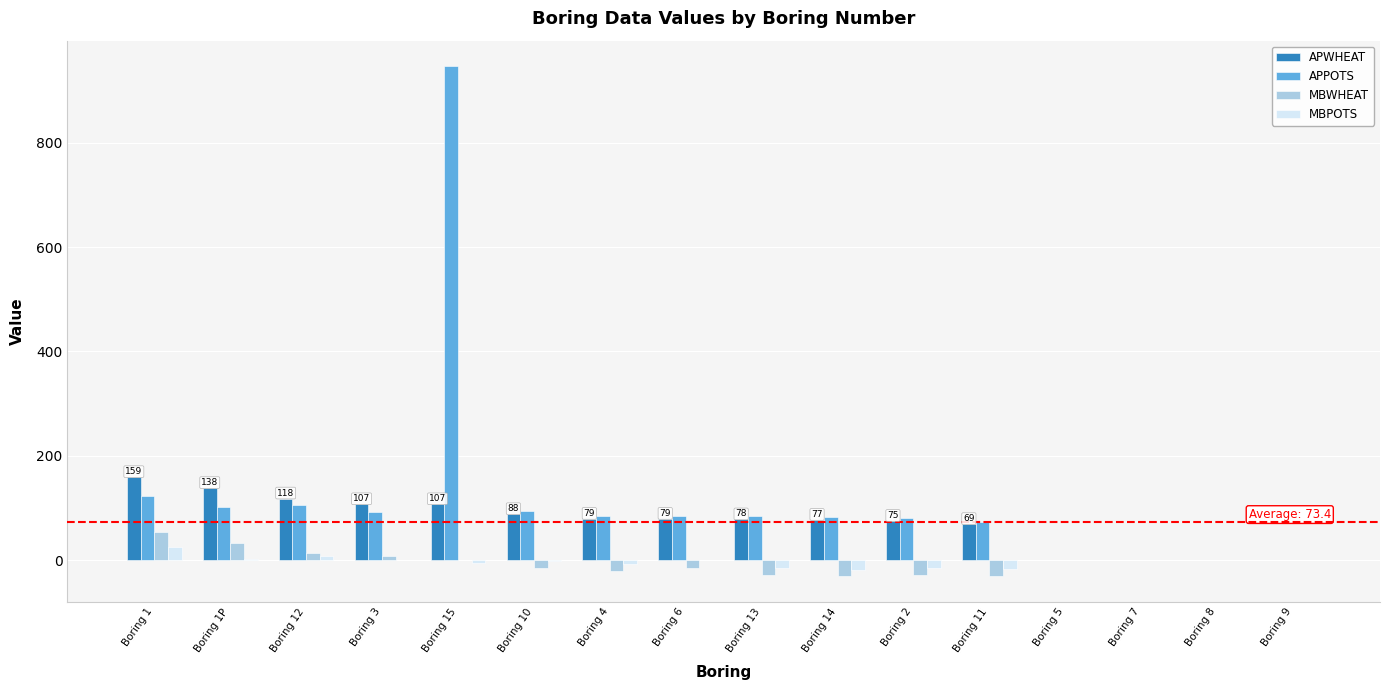

What are all the series names shown in the legend?

APWHEAT, APPOTS, MBWHEAT, MBPOTS